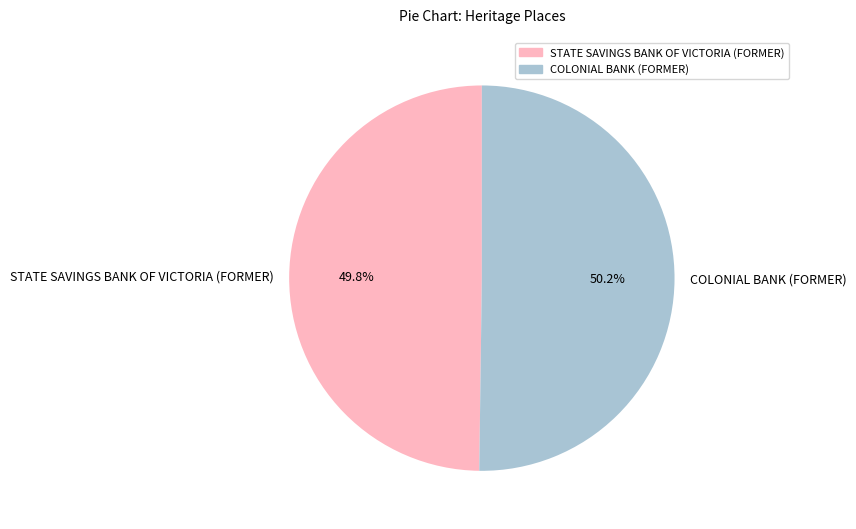

Do STATE SAVINGS BANK OF VICTORIA (FORMER) and COLONIAL BANK (FORMER) together represent more than half of the pie?

Yes